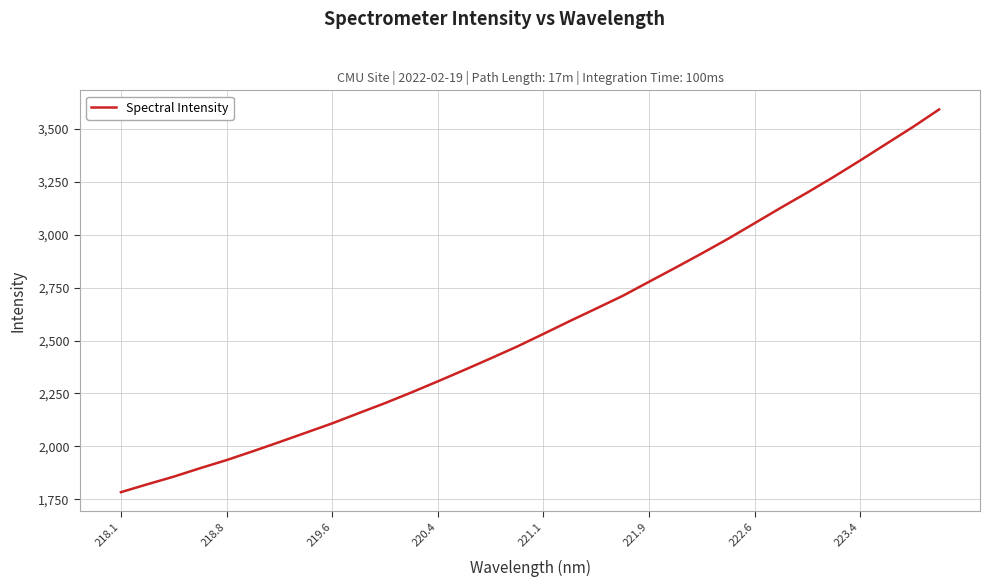

What is the greatest value displayed?

3591.8